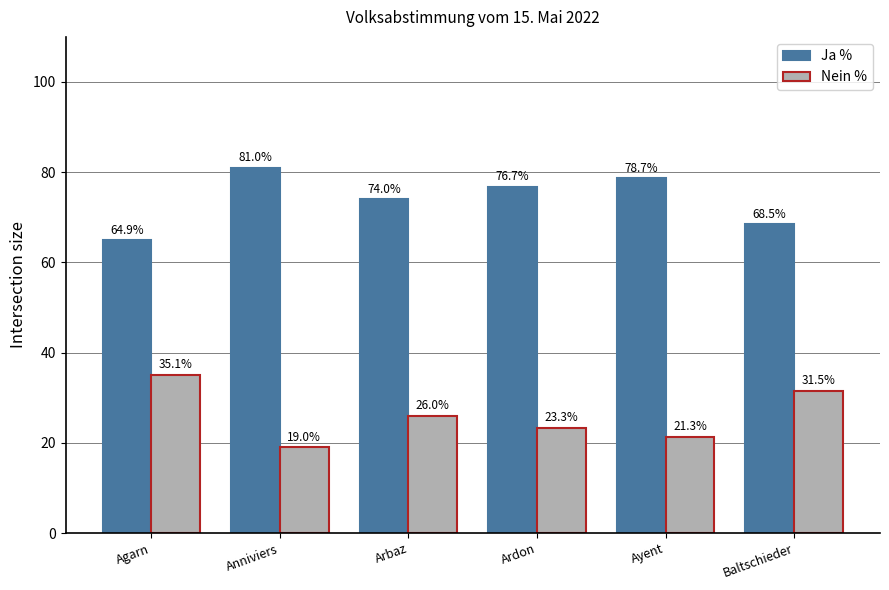

At which label is Ja % closest to 72?

Arbaz